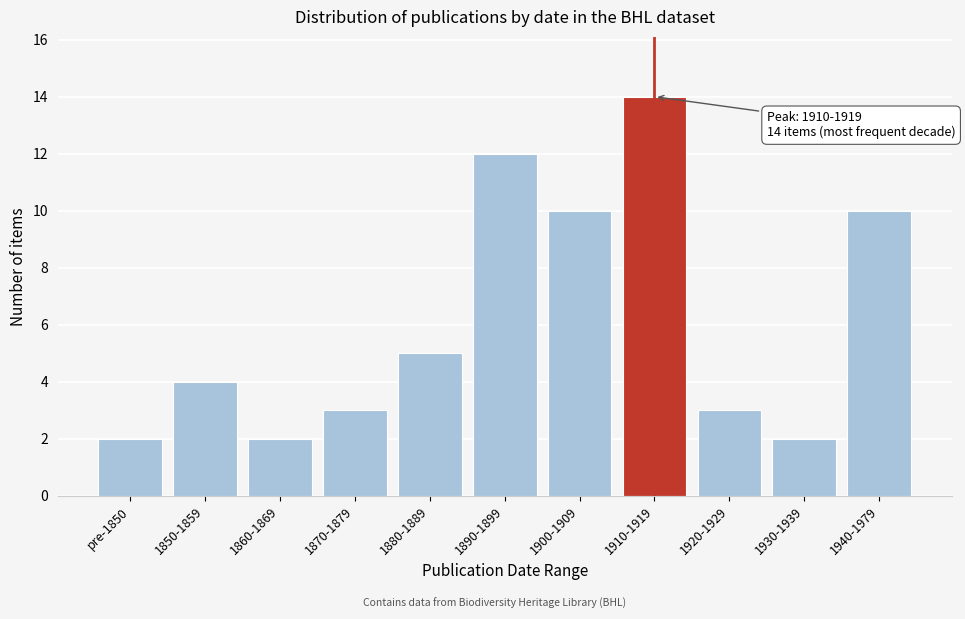

Reading left to right, what are all the values shown in this chart?

2	4	2	3	5	12	10	14	3	2	10